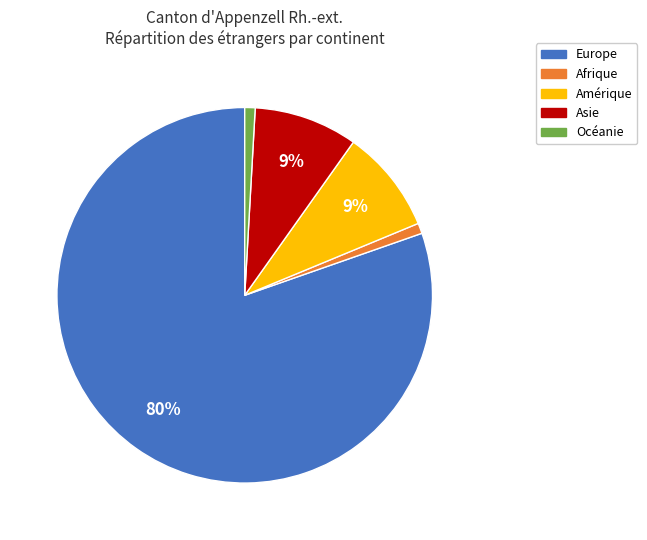

To the nearest percent, what is the difference between the largest and smallest slice percentages?

79%